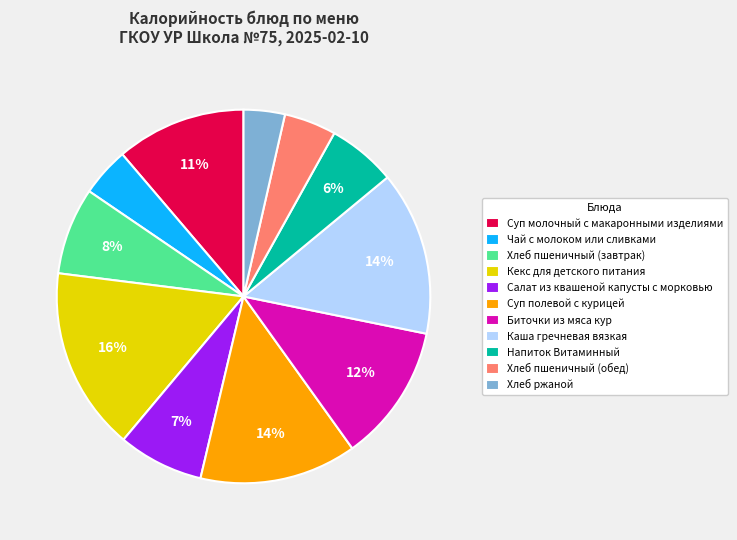

To the nearest percent, what is the difference between the largest and smallest slice percentages?

12%